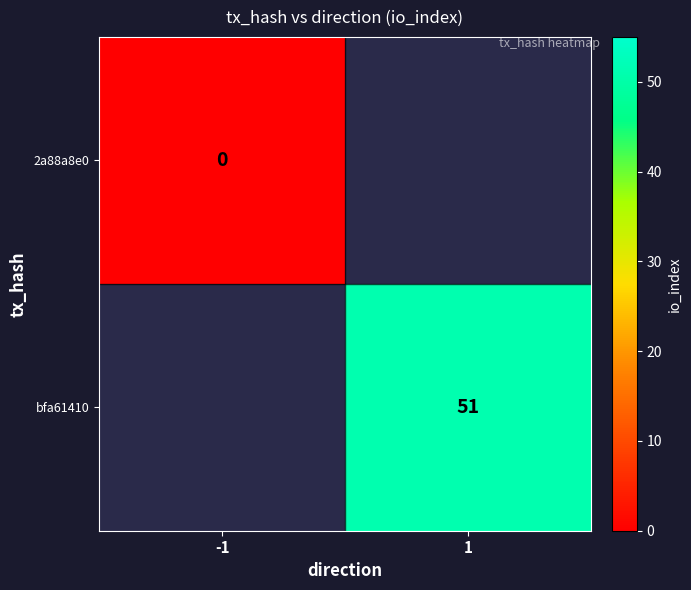

Which category has the highest value across all series?

1